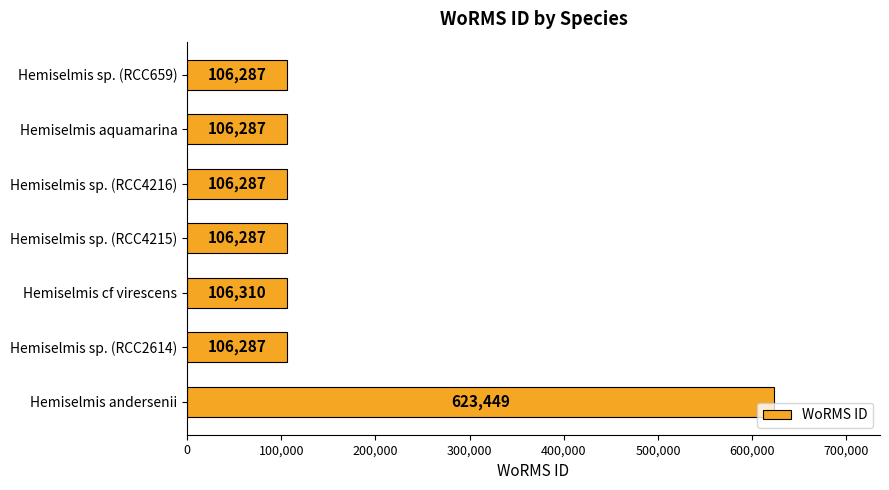

Where is the data nearest to the value 364868?

Hemiselmis cf virescens